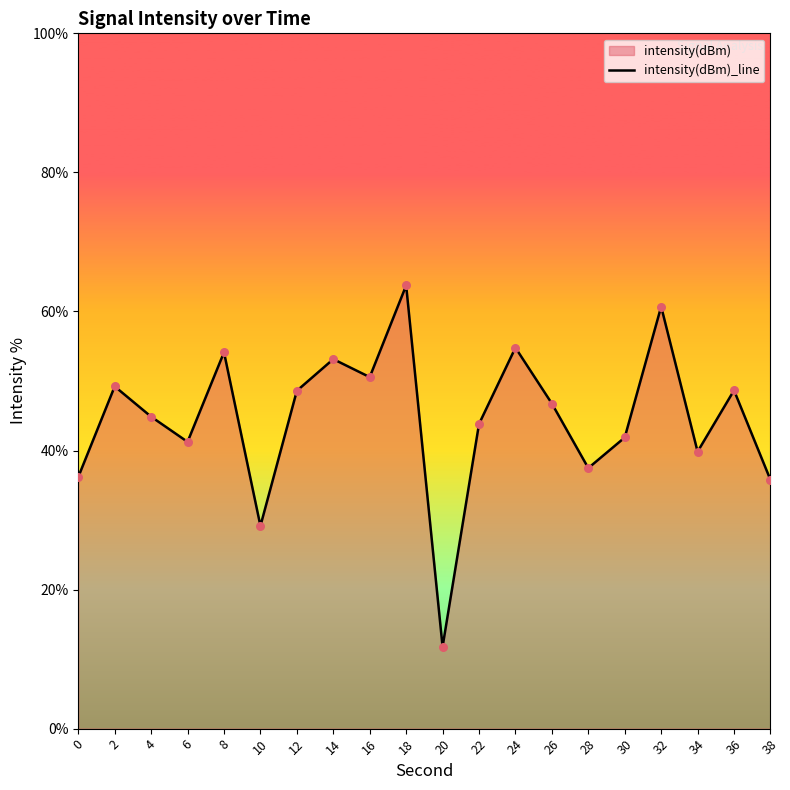

What is the ratio of the value at 10 to the value at 14?

0.5